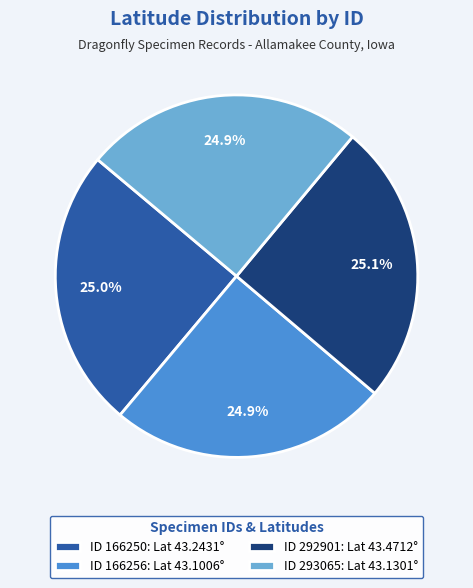

What percentage is NOT represented by ID 293065: Lat 43.1301°?

75.1%